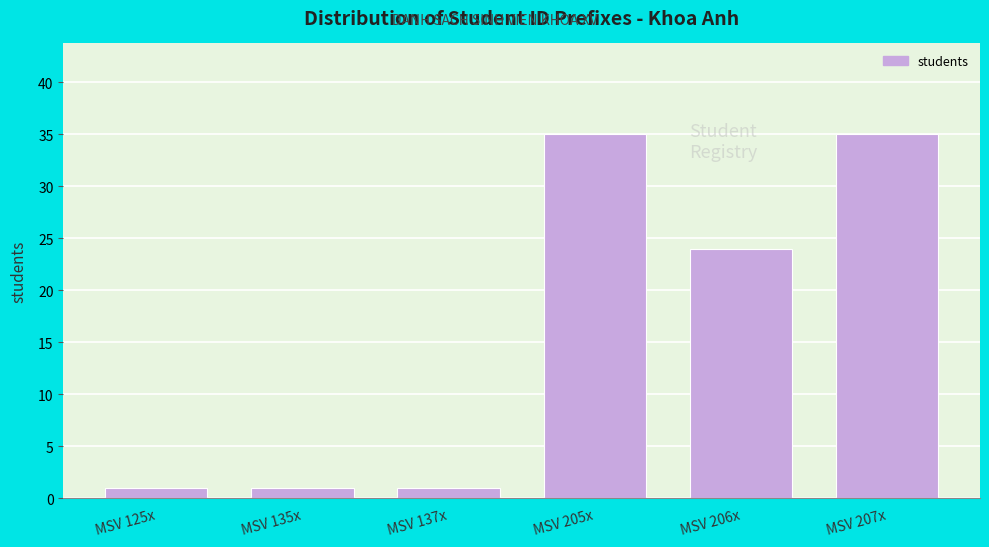

Reading left to right, extract all data points from this chart.

MSV 125x=1	MSV 135x=1	MSV 137x=1	MSV 205x=35	MSV 206x=24	MSV 207x=35